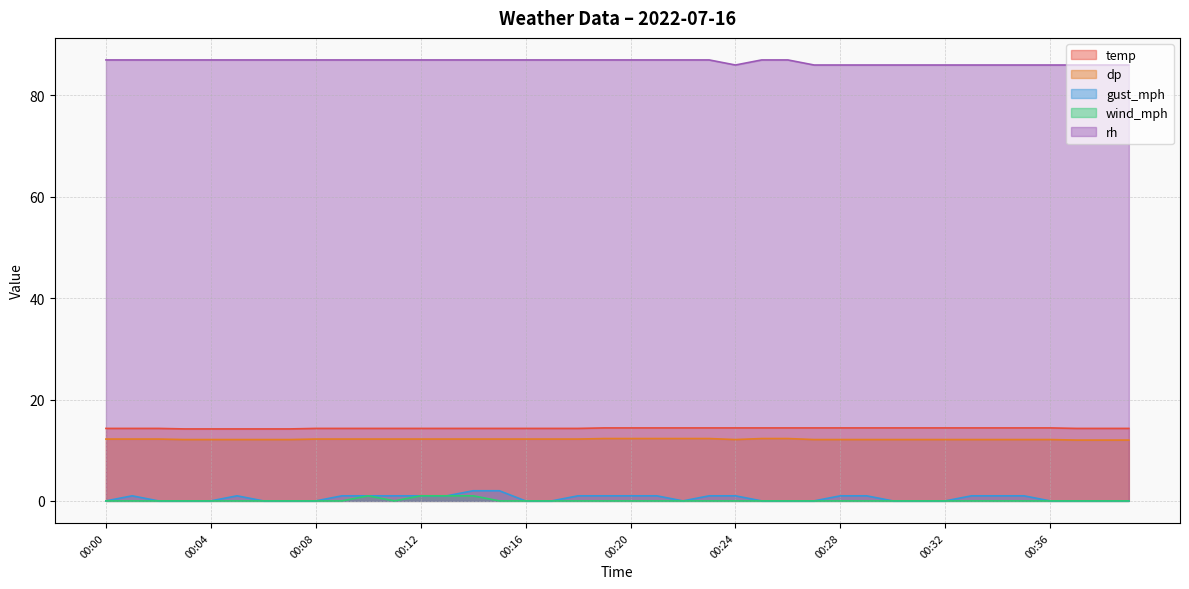

At which label does gust_mph first exceed 1?

00:14